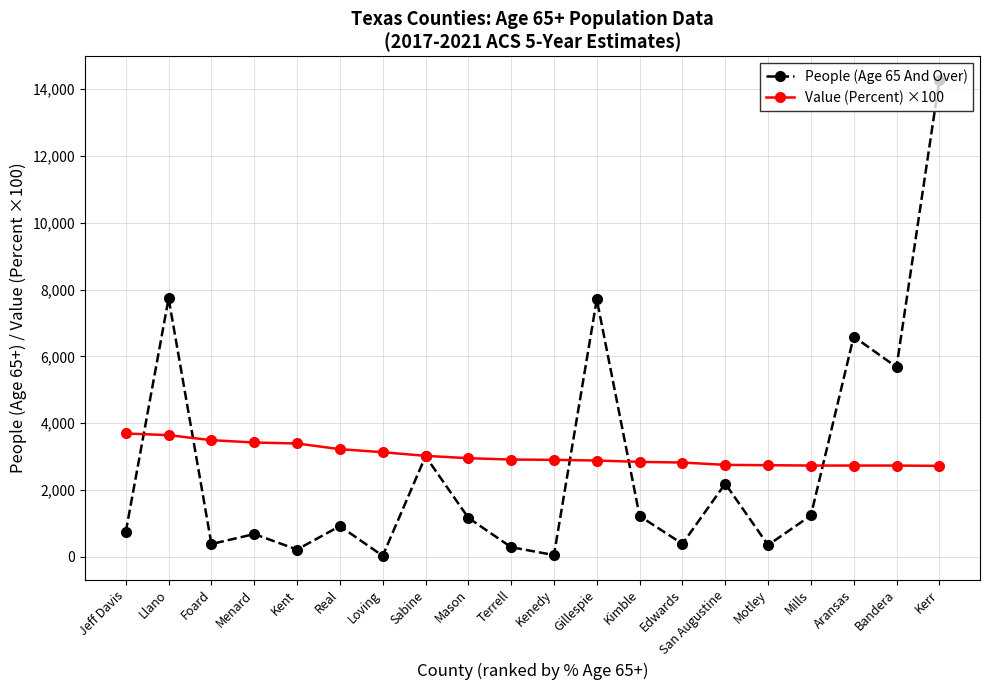

The value of Value (Percent) ×100 at Terrell is 2910.0. True or false?

True